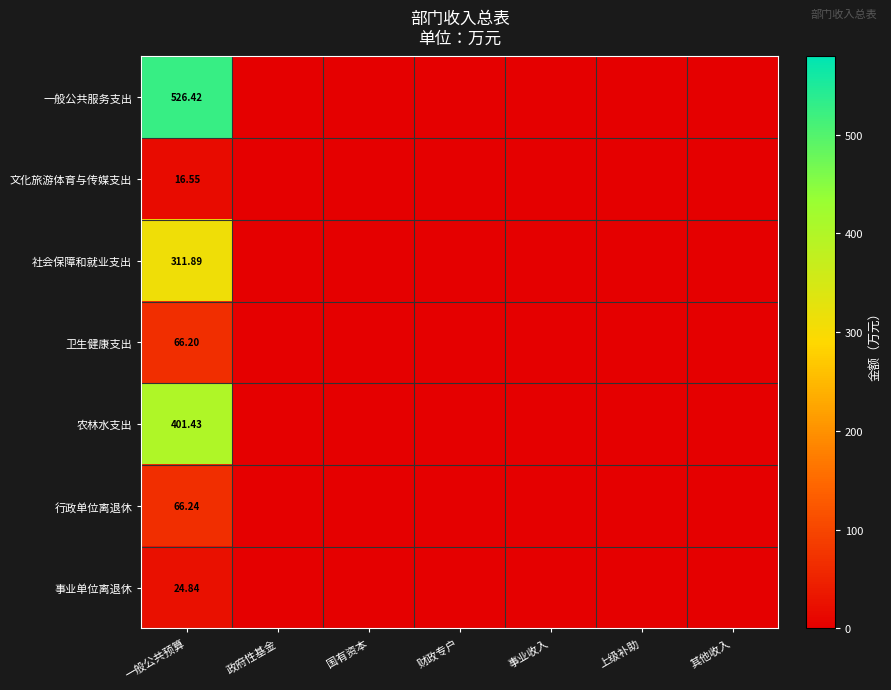

What is the maximum value shown in the chart?

526.4